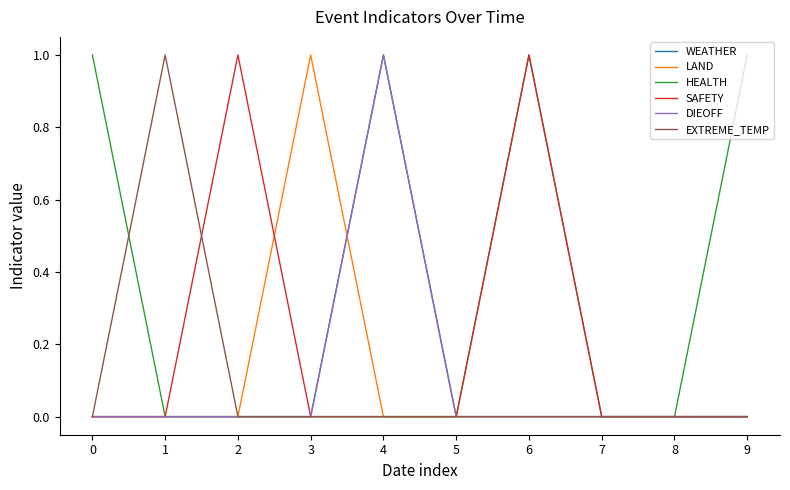

Is this an area chart (filled region under the line)?

No